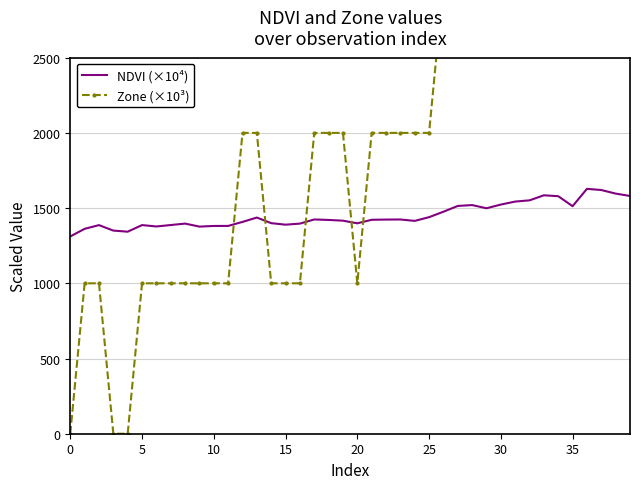

Rank the series by their average value, from lowest to highest.

NDVI (×10⁴), Zone (×10³)